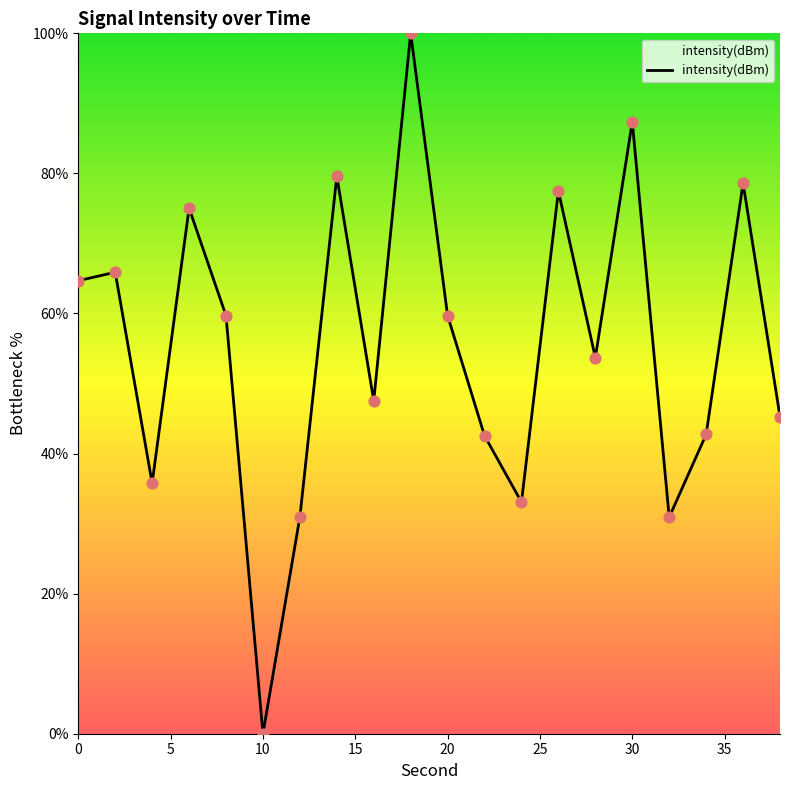

What is the greatest value displayed?

100.0